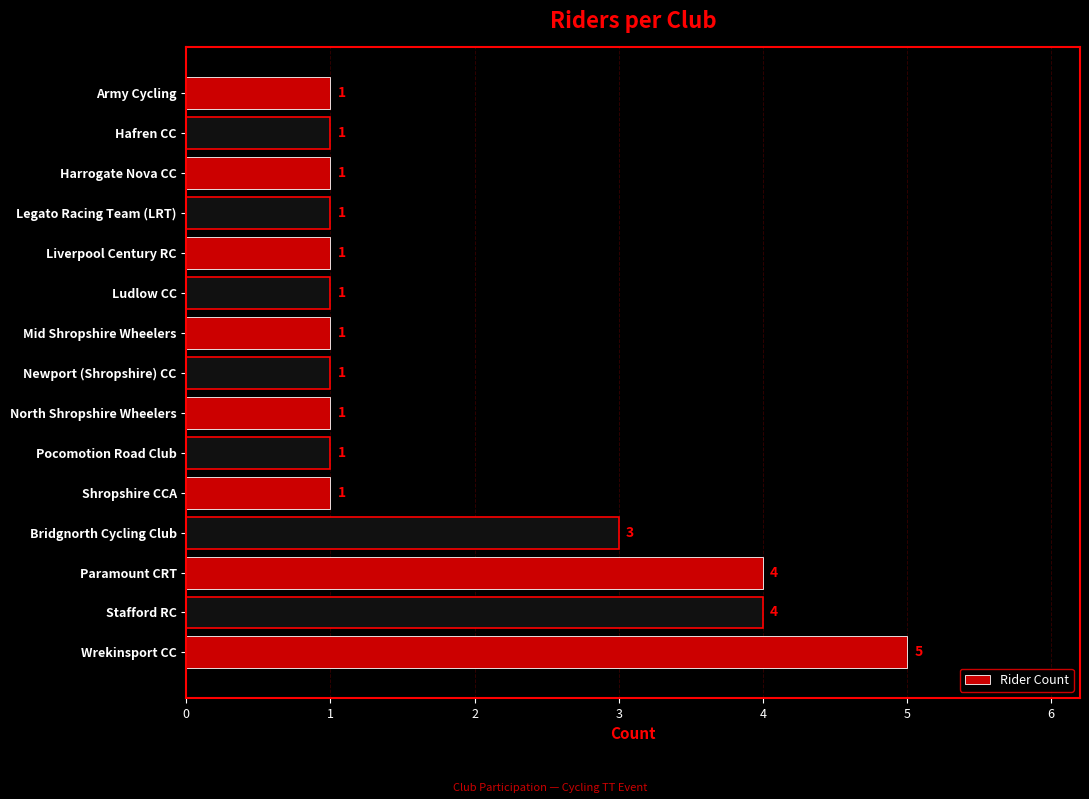

How many values are between 1 and 3?

12